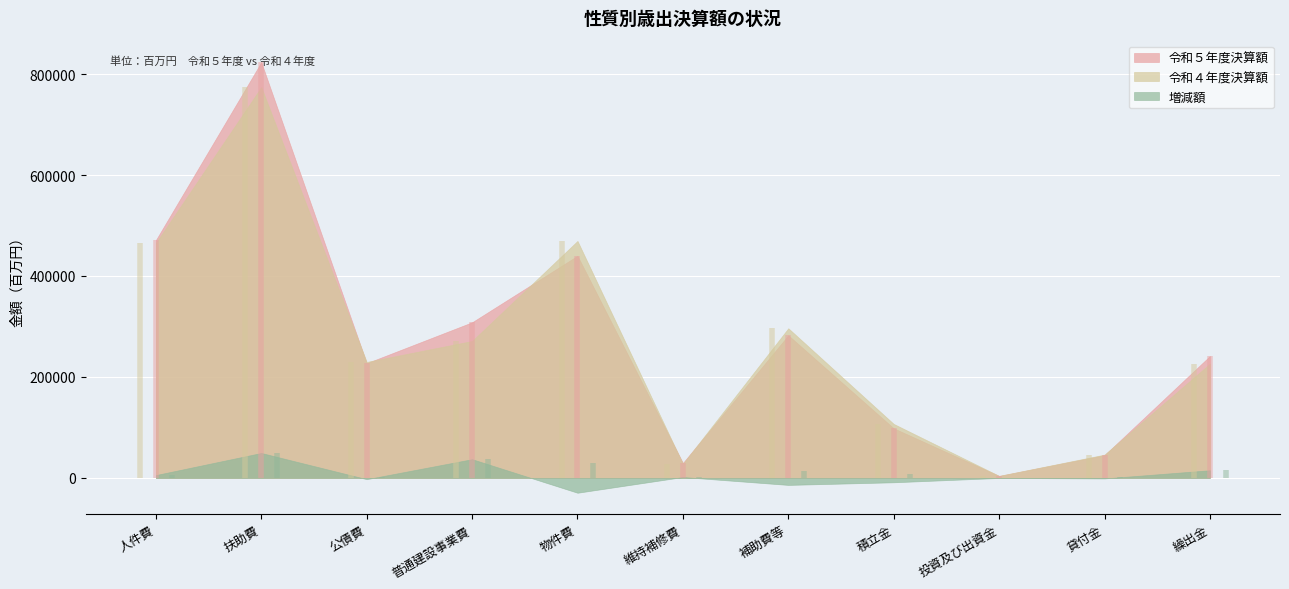

What is the spread (max minus min) of values at 貸付金?

47214